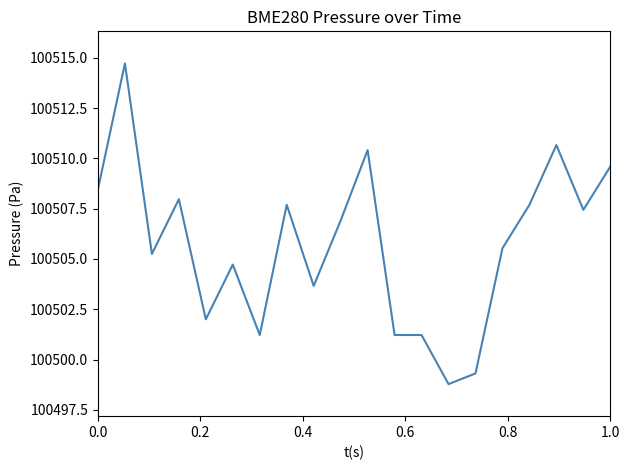

What is the minimum value shown in the chart?

100498.8